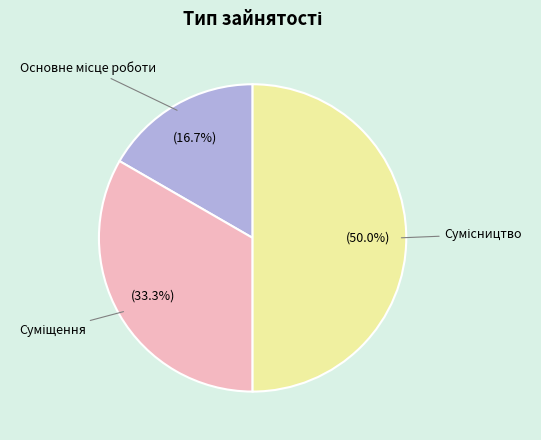

Which slice is the smallest?

Основне місце роботи